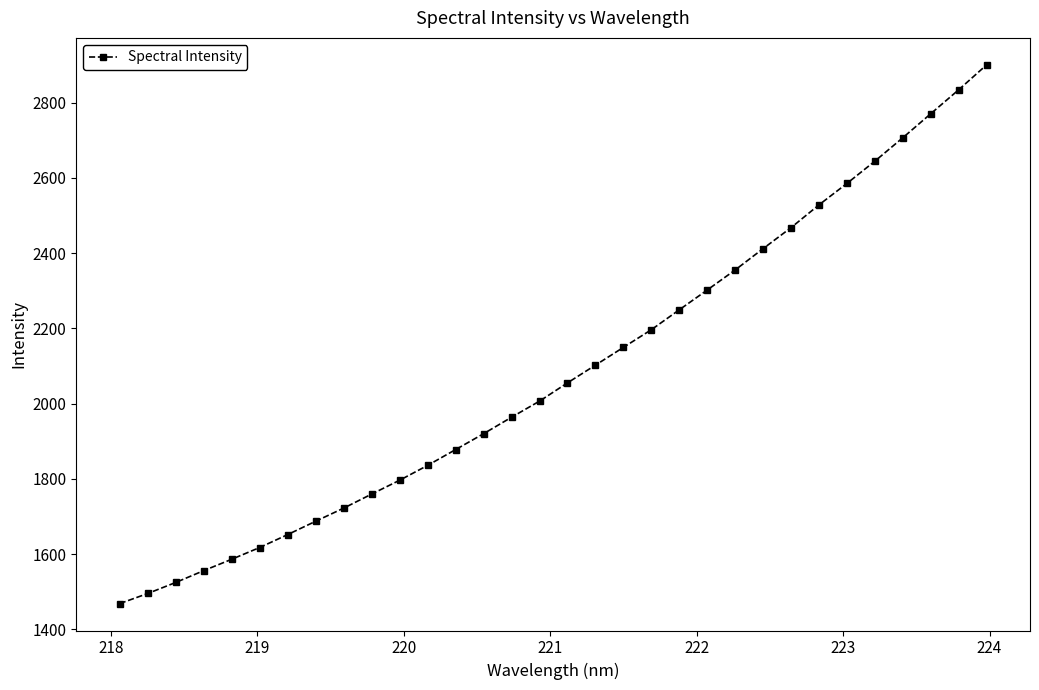

What is the maximum value shown in the chart?

2900.8